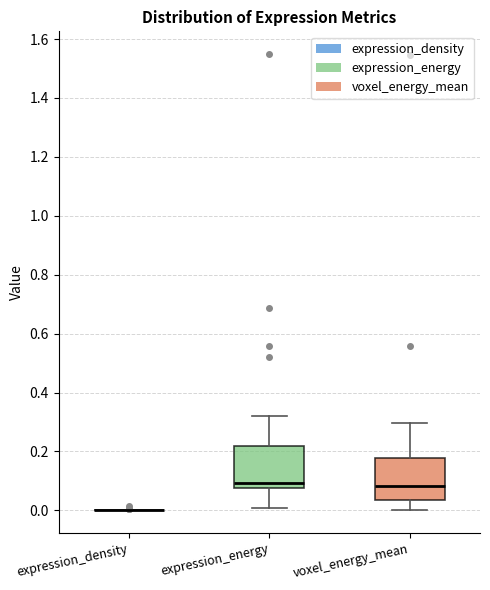

Reading left to right, transcribe this box plot: for each box, give where its median line is, the range the box spans, and where its two whiskers end, as read against the y-axis. The values are not printed on the chart, so give them approximately, as read against the axis.

expression_density: box collapsed to a line at 0.00, whiskers 0.00 to 0.00
expression_energy: median 0.10, box 0.08 to 0.22, whiskers 0.00 to 0.32
voxel_energy_mean: median 0.08, box 0.04 to 0.18, whiskers 0.00 to 0.30